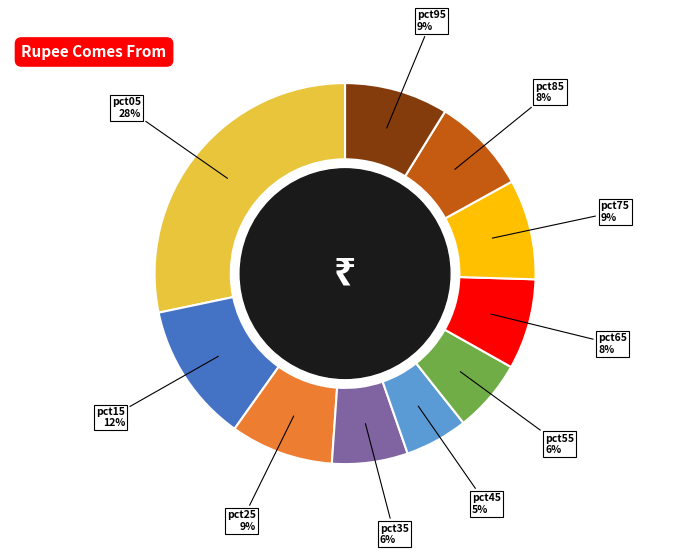

To the nearest percent, what percentage of the pie is pct75?

9%